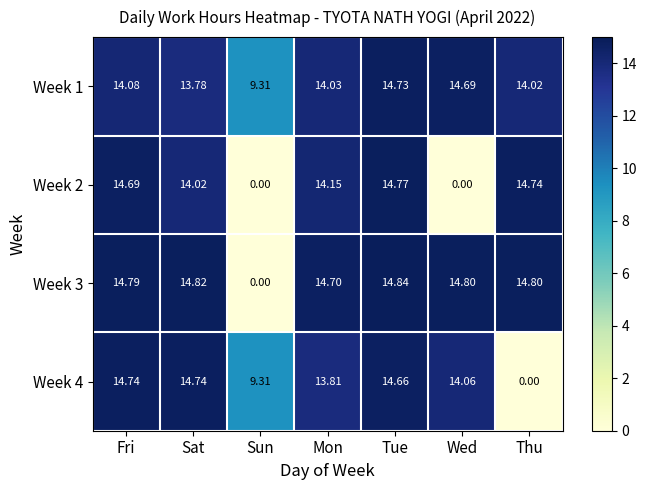

Rank the categories by Week 1 value from highest to lowest.

Tue, Wed, Fri, Mon, Thu, Sat, Sun